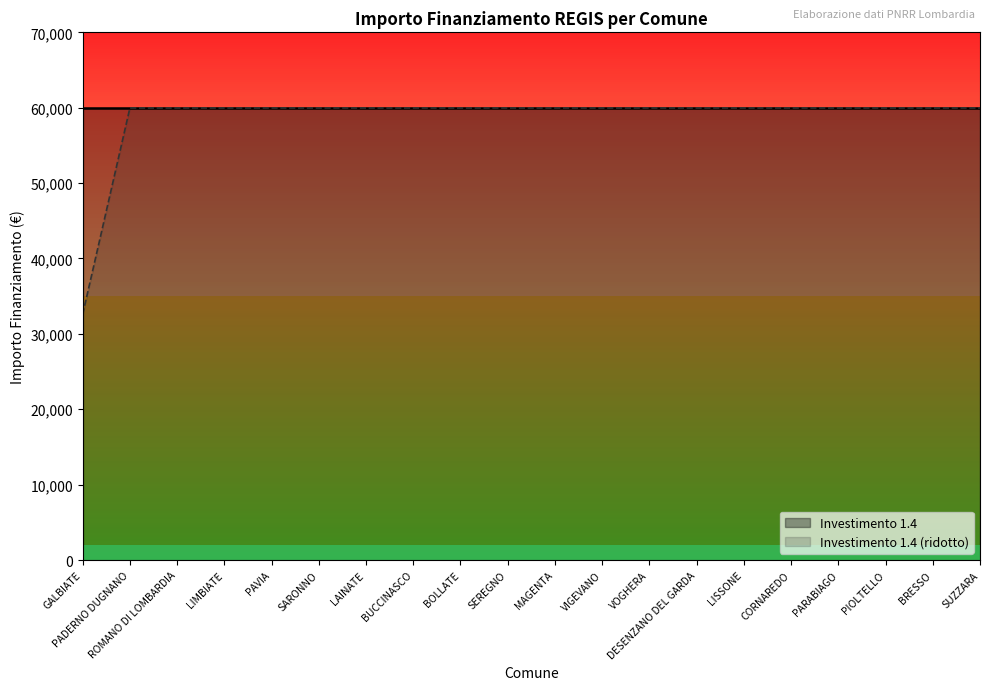

What is the difference between the maximum and minimum values?

27377